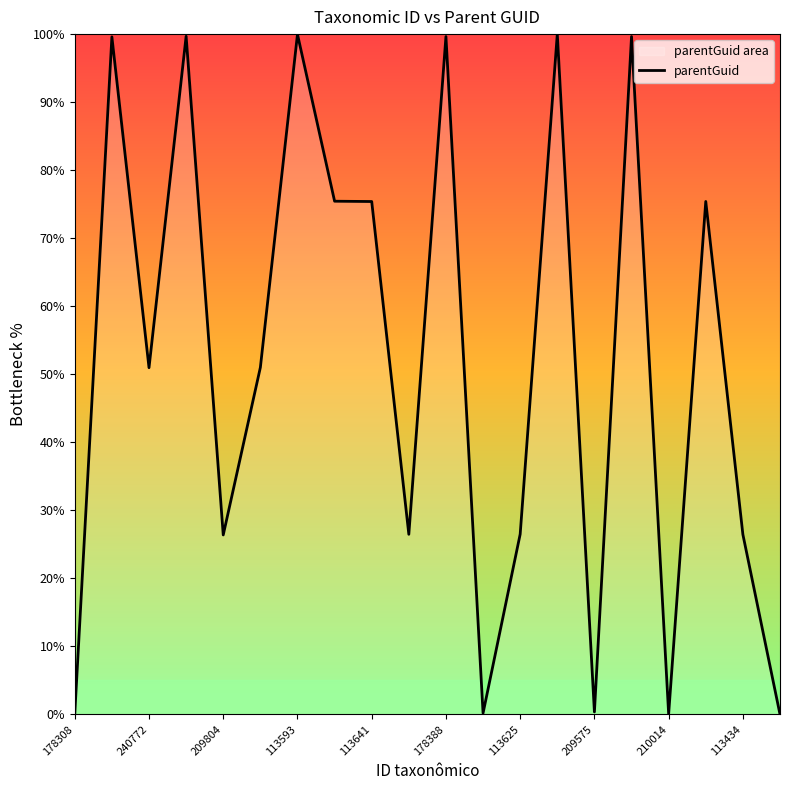

What is the difference between the maximum and minimum values?

100.0